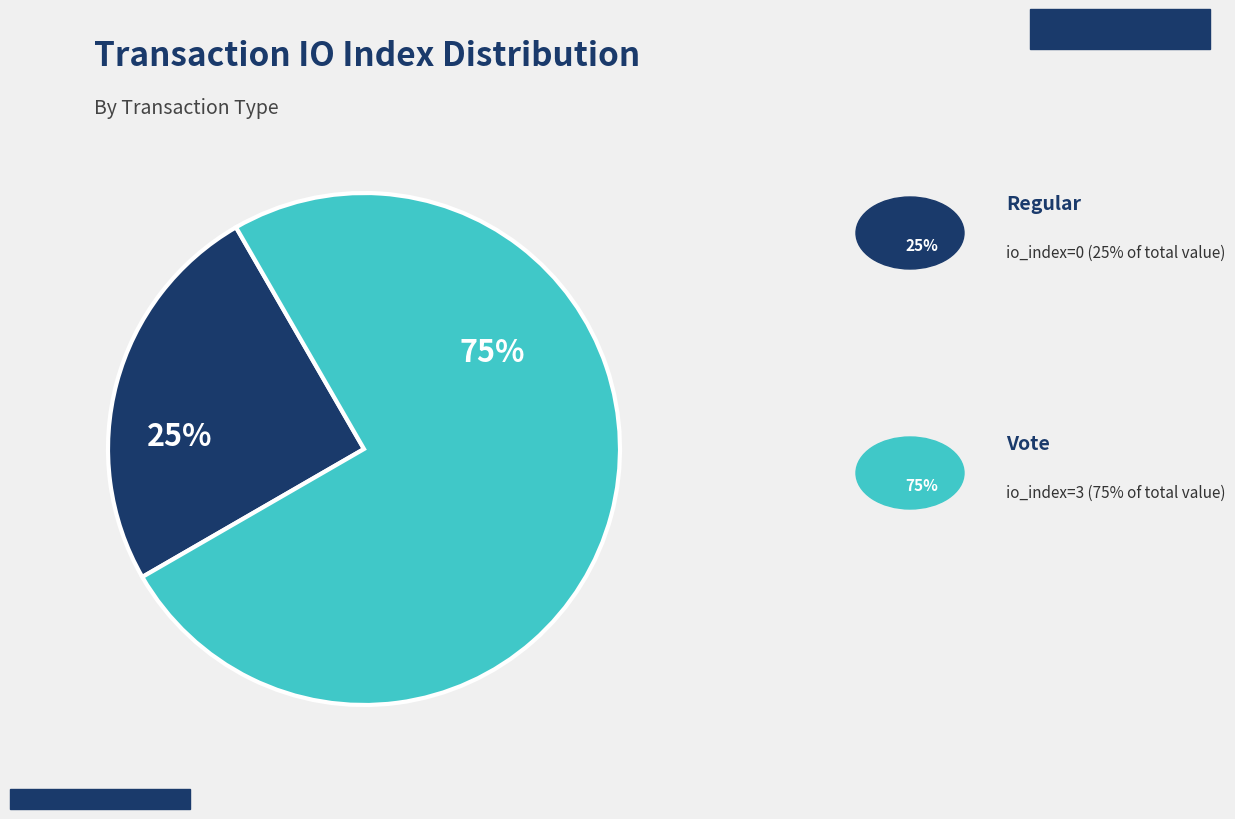

Is there any slice that represents more than half of the pie?

Yes